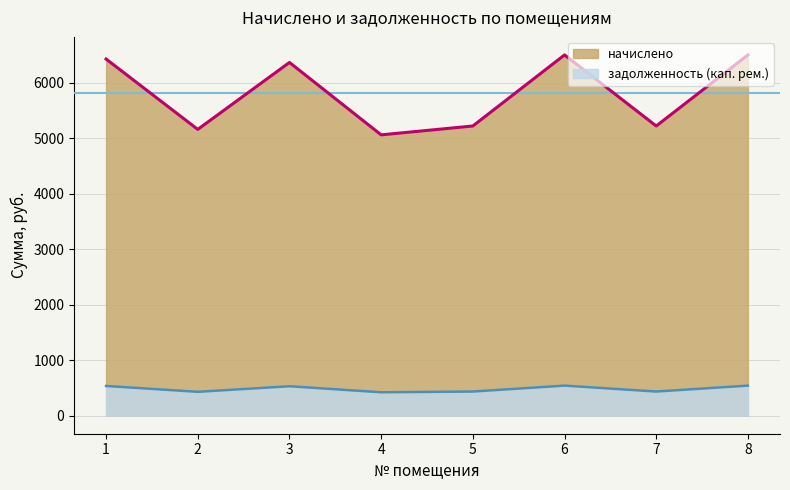

True or false: начислено and задолженность (кап. рем.) cross at least once.

False